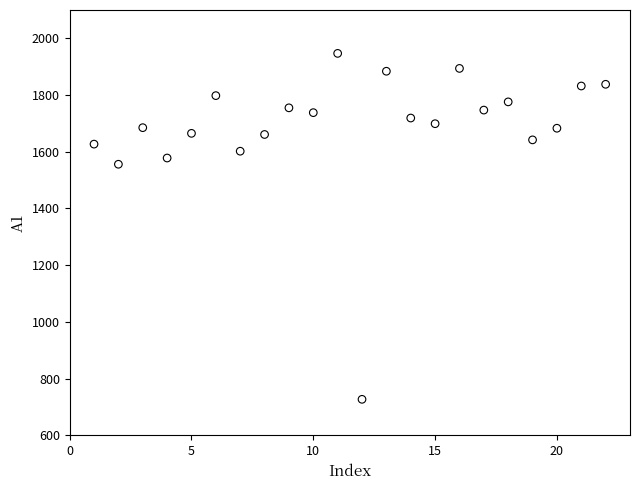

What Y value in the scatter plot is closest to 1337?

1556